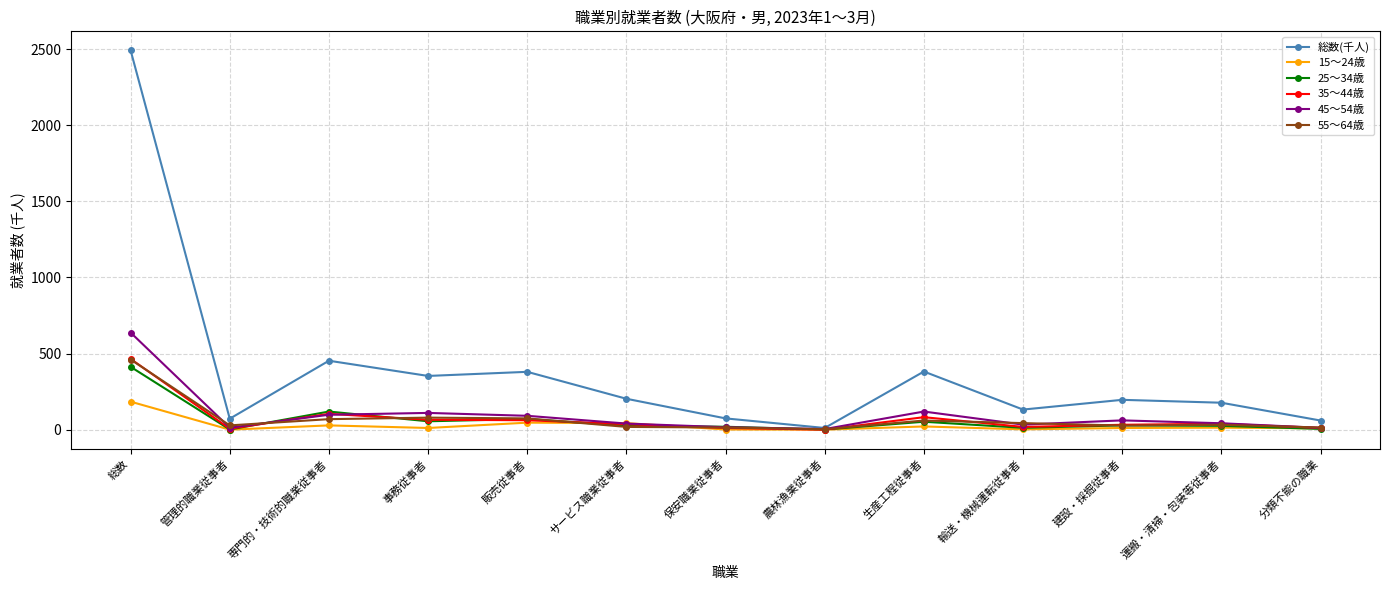

The 45～54歳 series shows 638 at 総数. True or false?

True